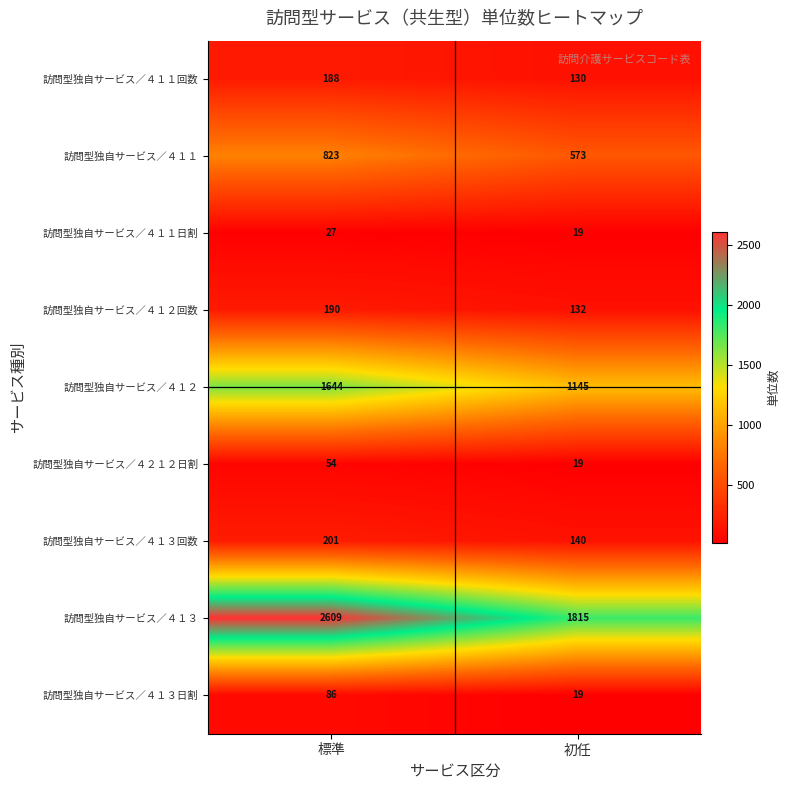

The 訪問型独自サービス／４１１日割 series shows 19 at 初任. True or false?

True